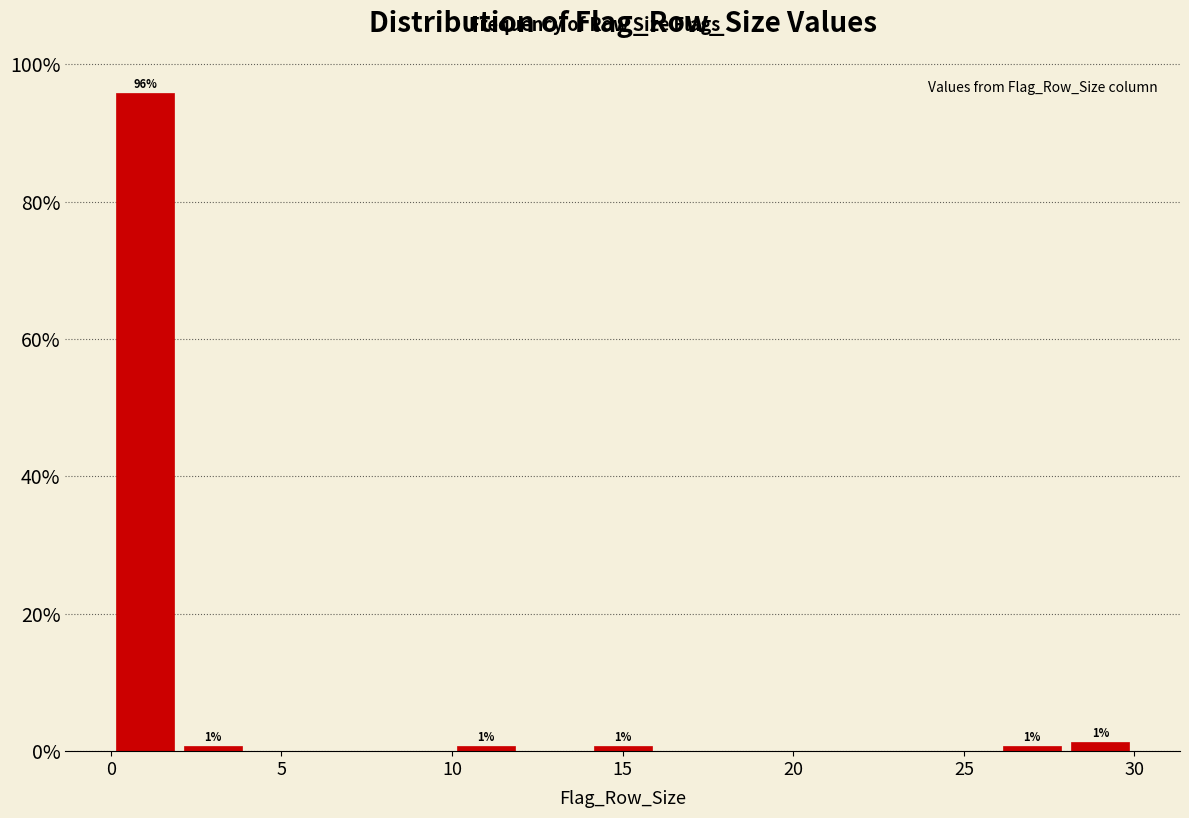

Over which range of the x-axis is the bar tallest?

0 to 2